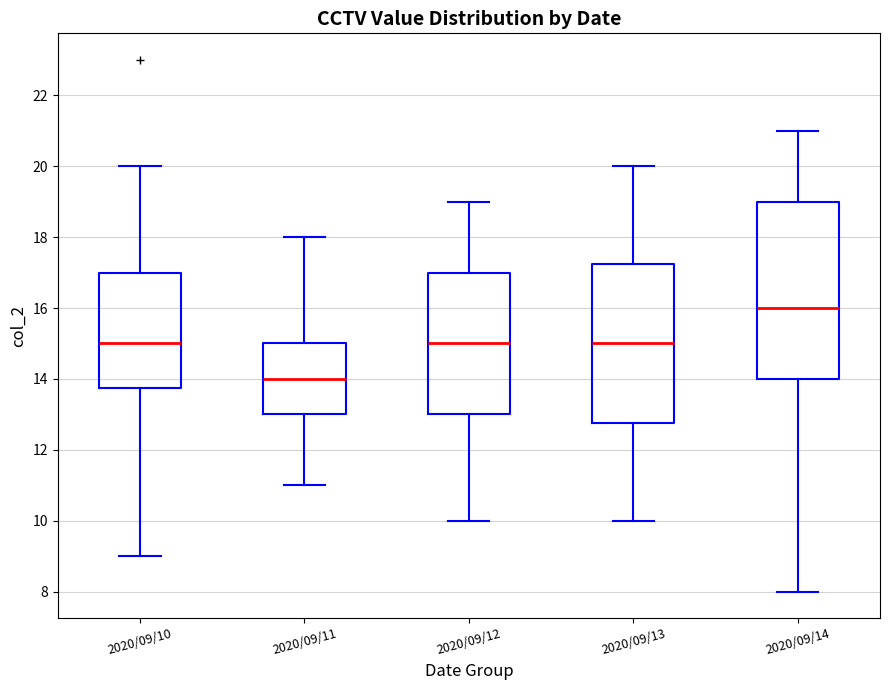

Reading left to right, transcribe this box plot: for each box, give where its median line is, the range the box spans, and where its two whiskers end, as read against the y-axis. The values are not printed on the chart, so give them approximately, as read against the axis.

2020/09/10: median 15.0, box 13.8 to 17.0, whiskers 9.0 to 20.0
2020/09/11: median 14.0, box 13.0 to 15.0, whiskers 11.0 to 18.0
2020/09/12: median 15.0, box 13.0 to 17.0, whiskers 10.0 to 19.0
2020/09/13: median 15.0, box 12.8 to 17.2, whiskers 10.0 to 20.0
2020/09/14: median 16.0, box 14.0 to 19.0, whiskers 8.0 to 21.0